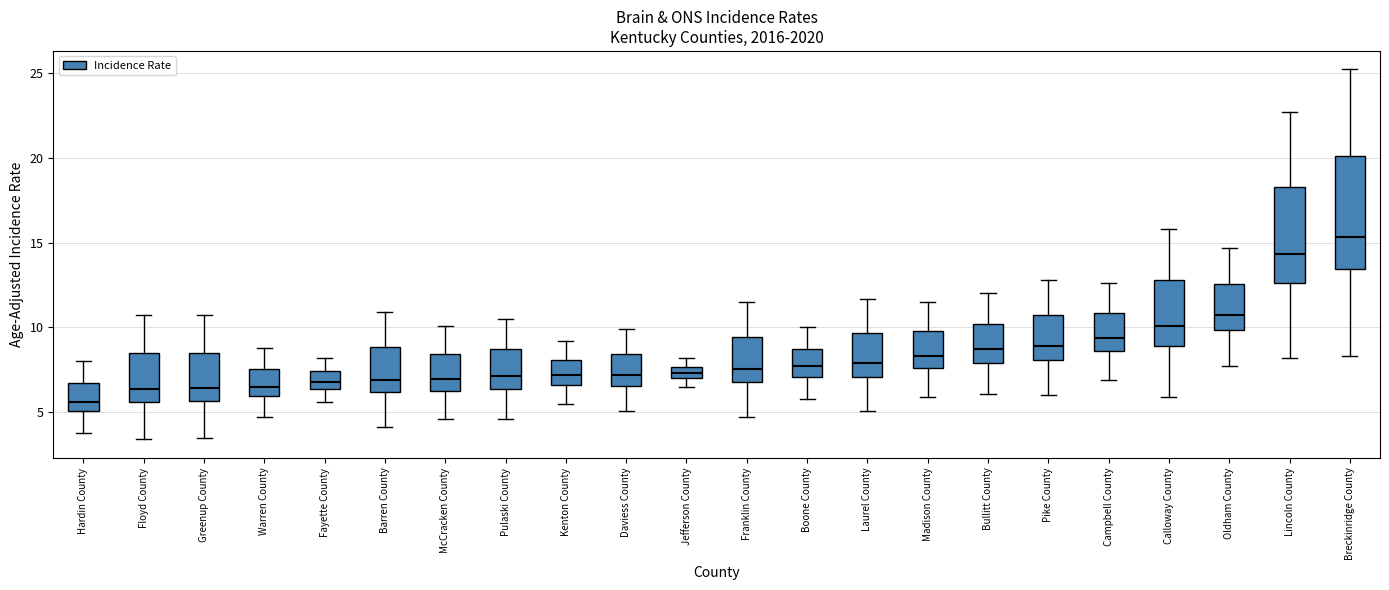

Comparing the boxes themselves (not the whiskers), which one is the tallest?

Breckinridge County